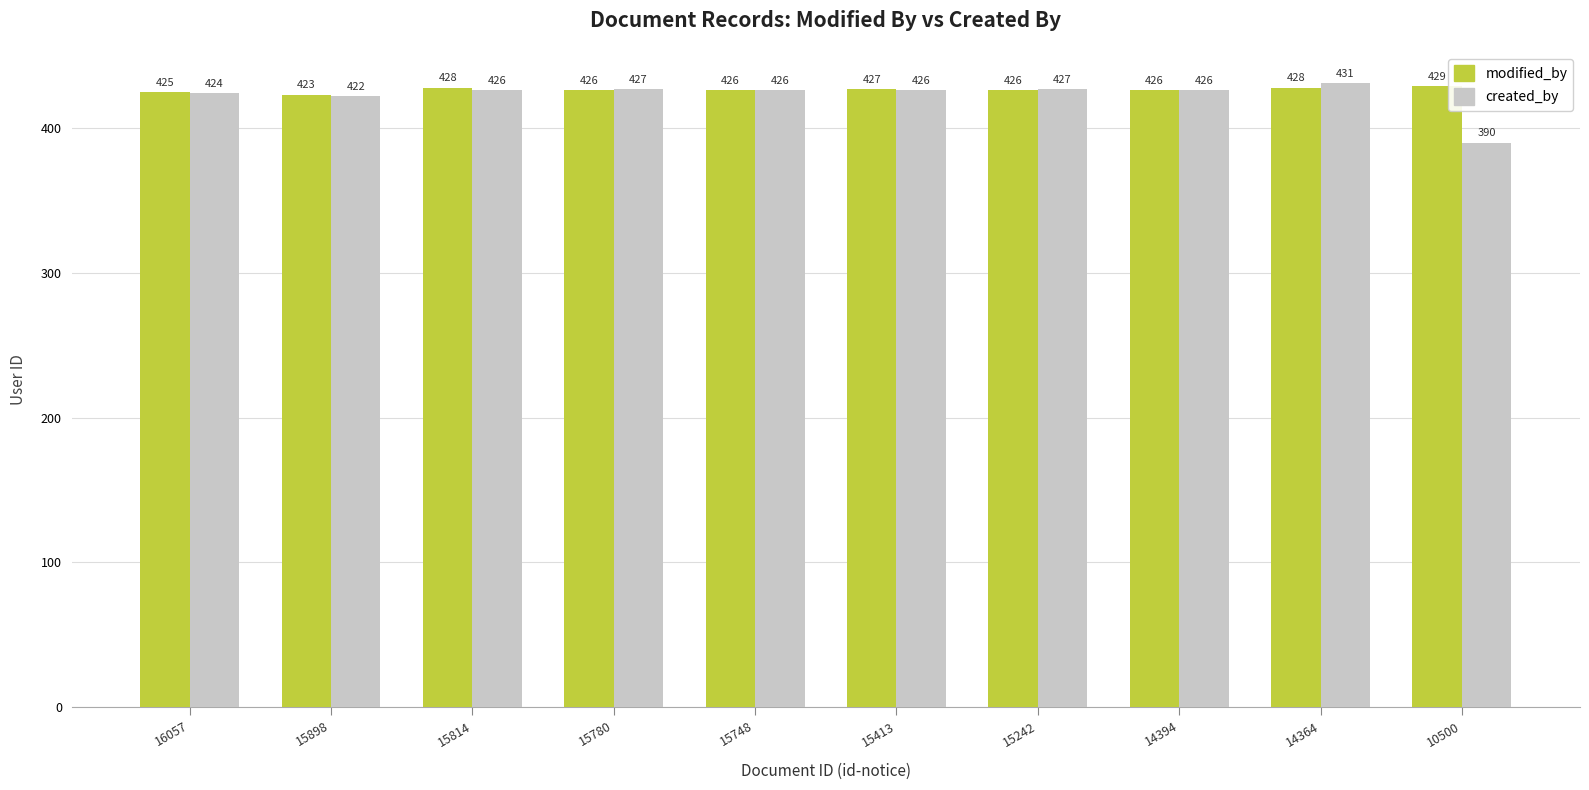

How many categories are shown in the chart?

10